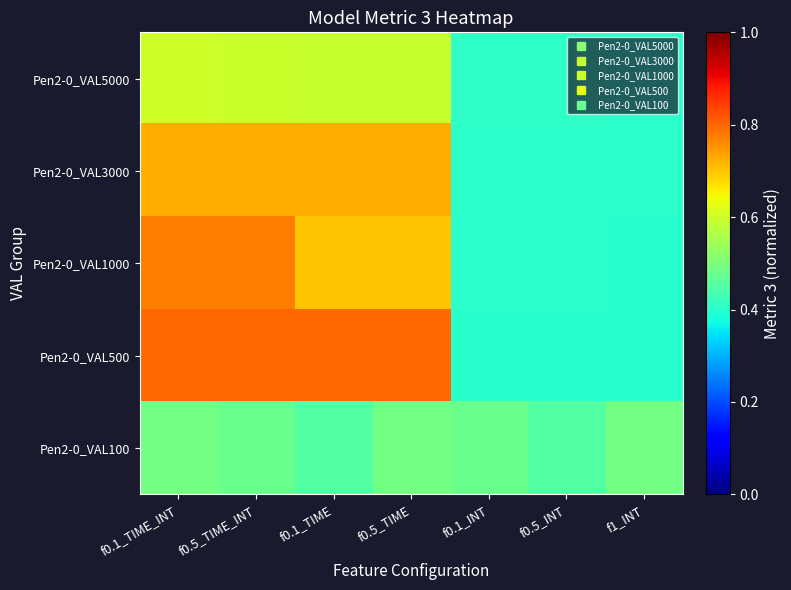

At how many categories does at least one series exceed 0?

7